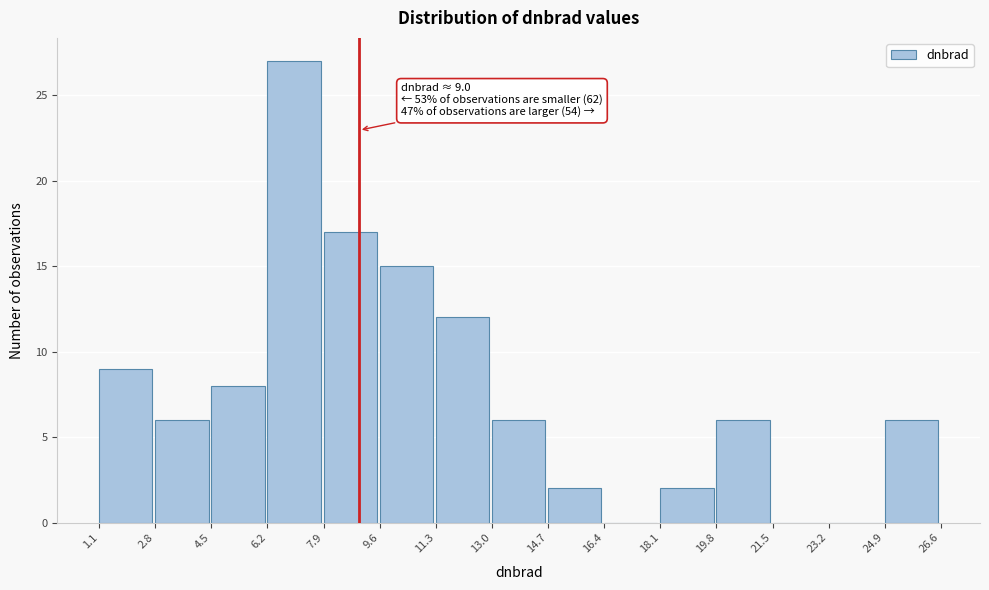

Which range on the x-axis has the tallest bar?

6.2 to 7.9